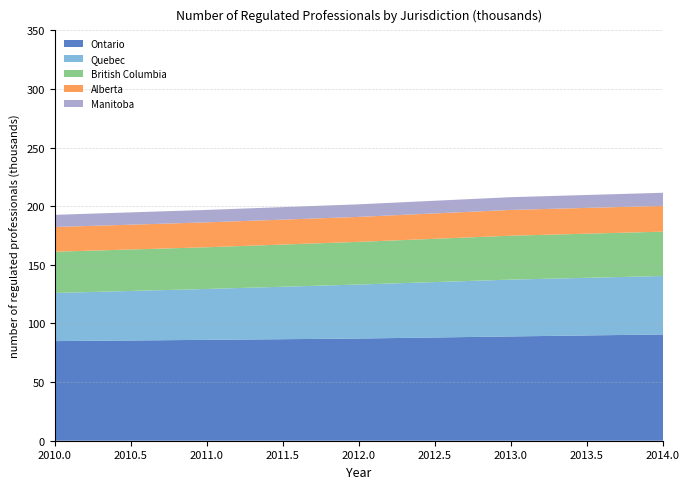

Reading left to right, transcribe all the data shown in this chart.

Ontario: 2010=84980	2011=86040	2012=87160	2013=88960	2014=90650
Quebec: 2010=41060	2011=43410	2012=46060	2013=48460	2014=49840
British Columbia: 2010=35180	2011=35570	2012=36410	2013=37450	2014=37840
Alberta: 2010=21080	2011=21220	2012=21280	2013=21990	2014=21990
Manitoba: 2010=10370	2011=10630	2012=10740	2013=10880	2014=11180